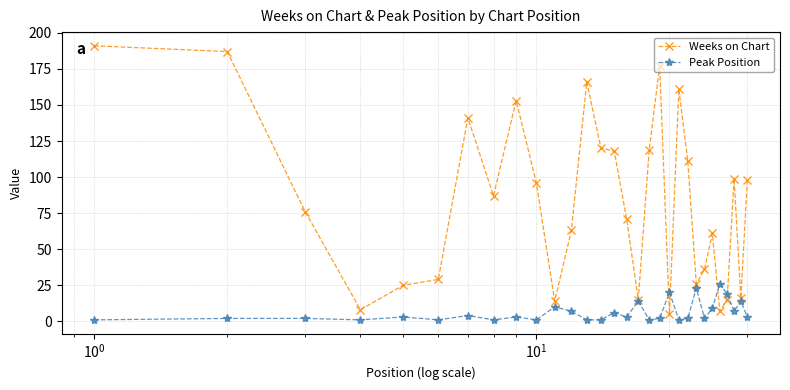

How many lines are shown in the chart?

2